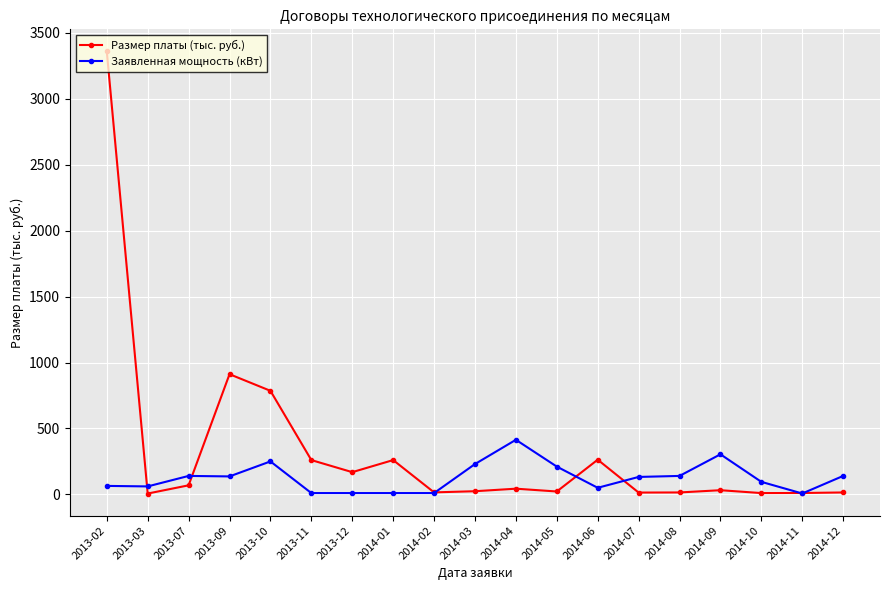

What is the lowest value of the Заявленная мощность (кВт) series?

6.8